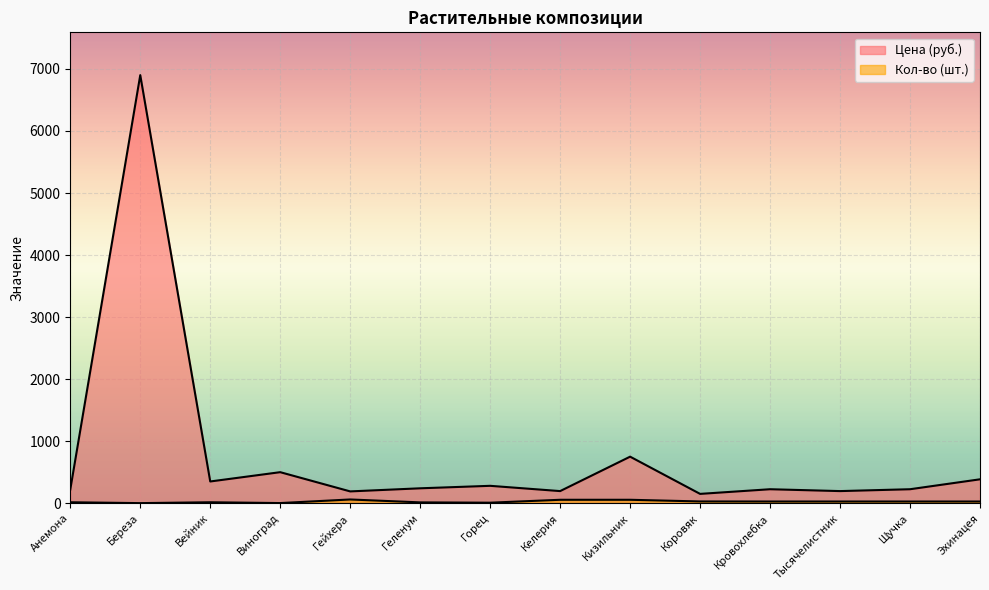

At how many categories does at least one series exceed 2719?

1